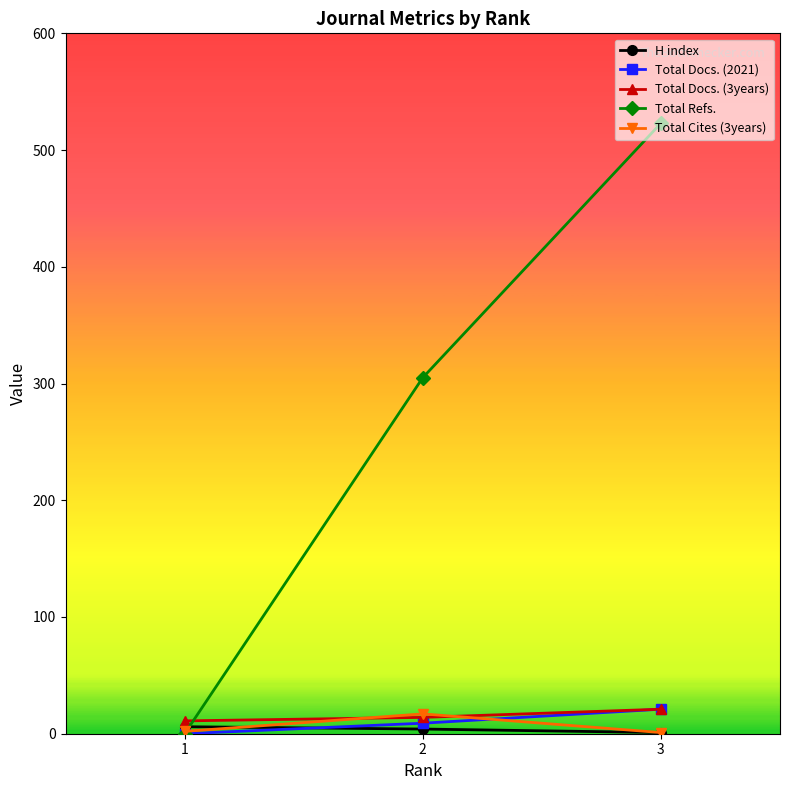

Between 2 and 3, which series saw the biggest shift?

Total Refs.